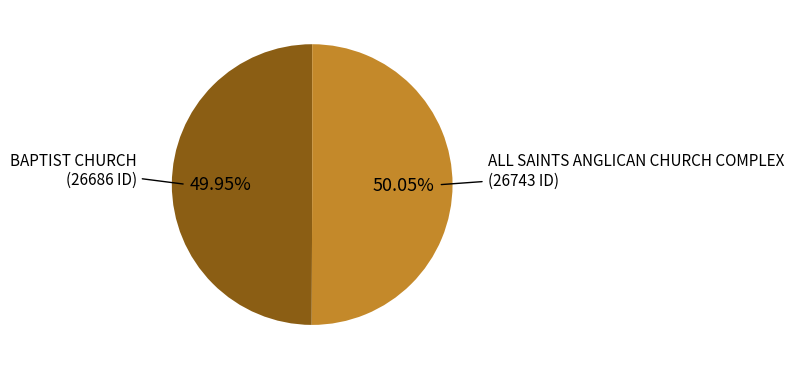

How many segments does this pie chart have?

2